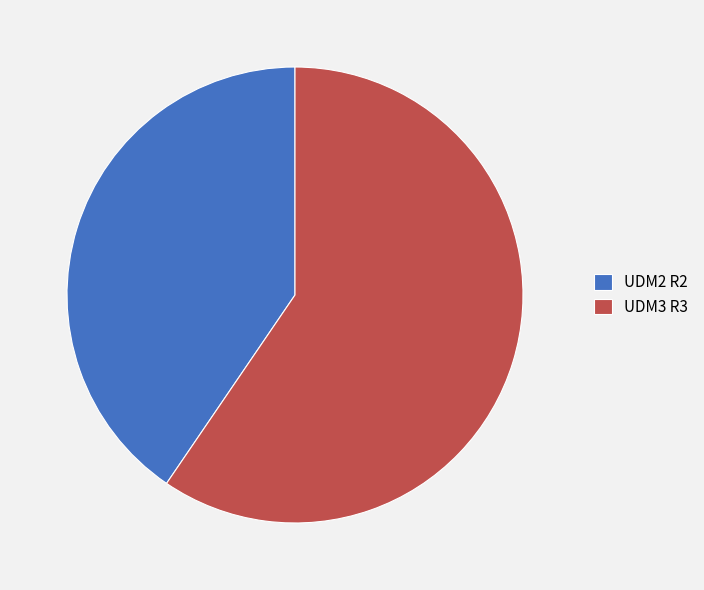

Between UDM2 R2 and UDM3 R3, which is larger?

UDM3 R3